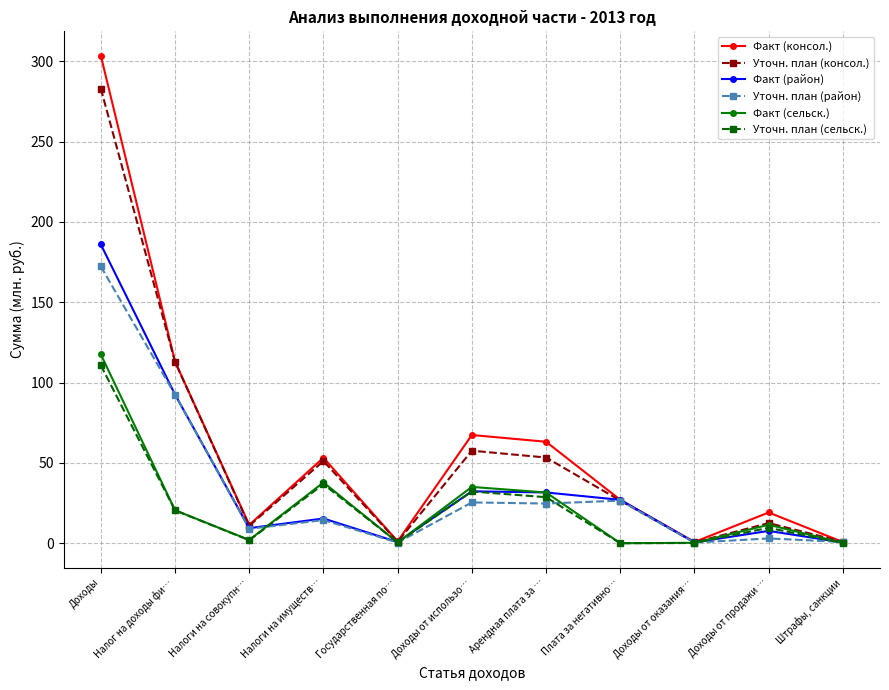

True or false: Факт (консол.) has more than 0 points higher than both neighbors.

True